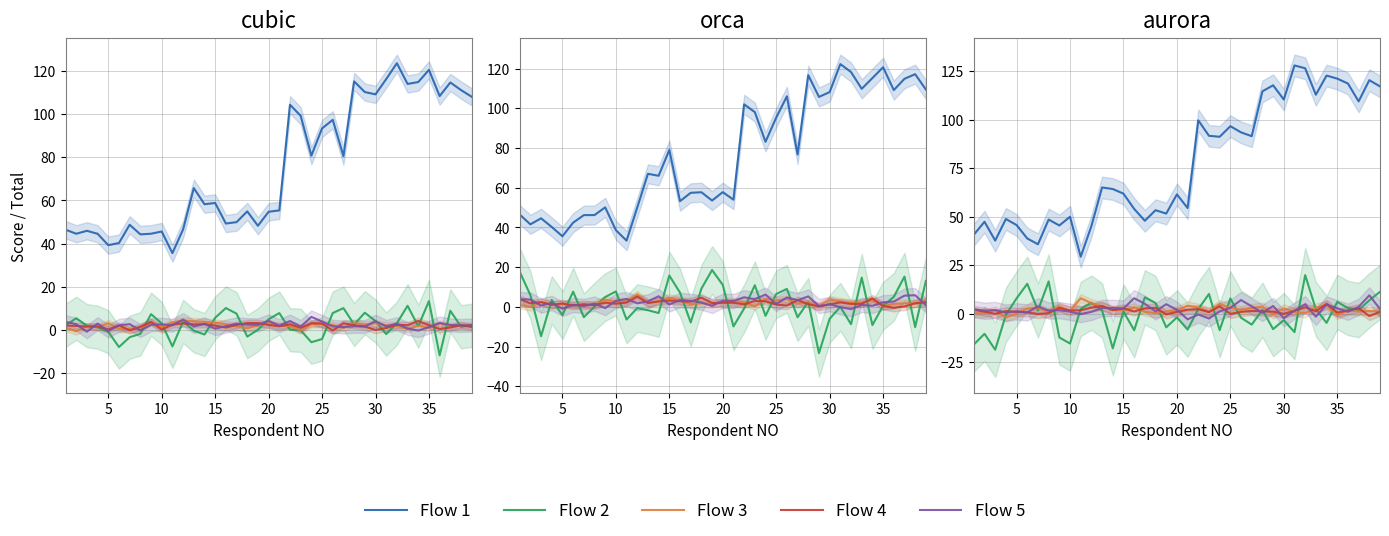

True or false: Flow 1 and Flow 2 intersect in this chart.

False